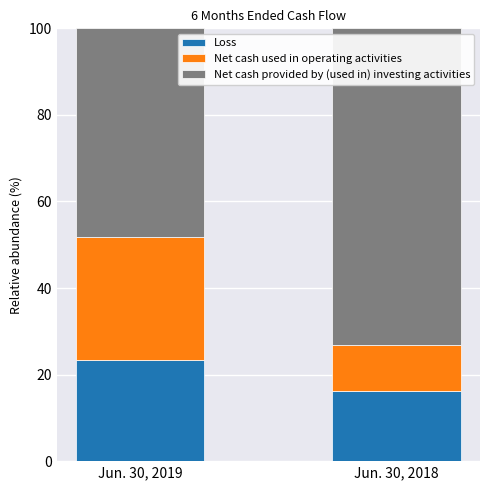

What is the lowest value of the Loss series?

16.2